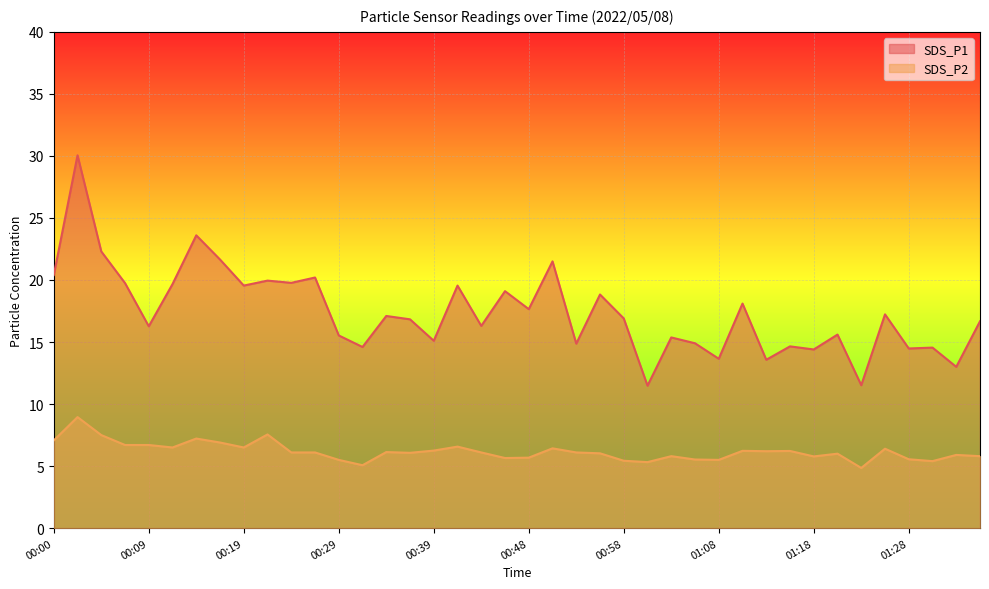

In SDS_P2, how many points are lower than both neighbors (excluding endpoints)?

11